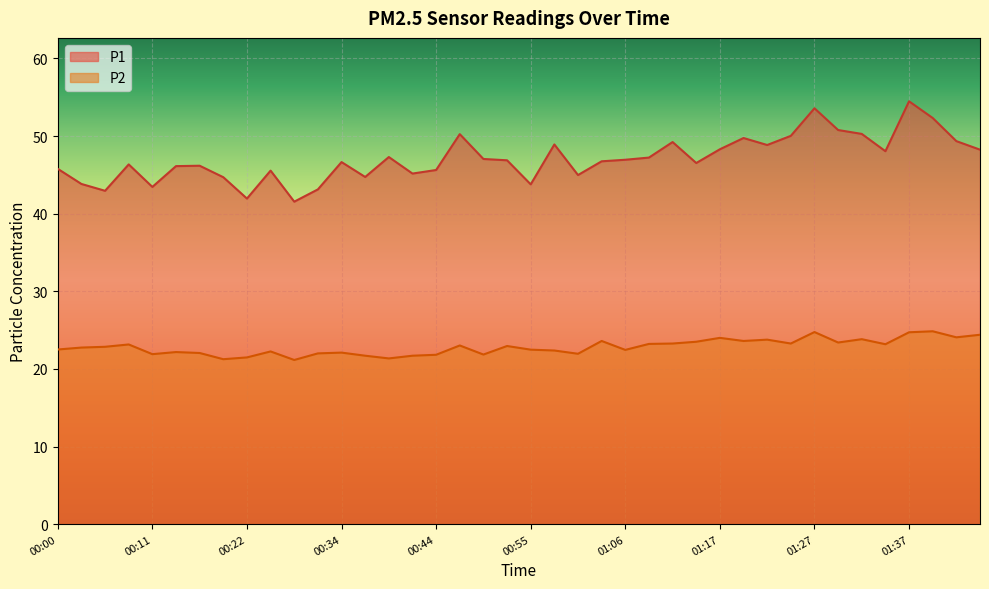

Which category has the lowest value in the P2 series?

00:28